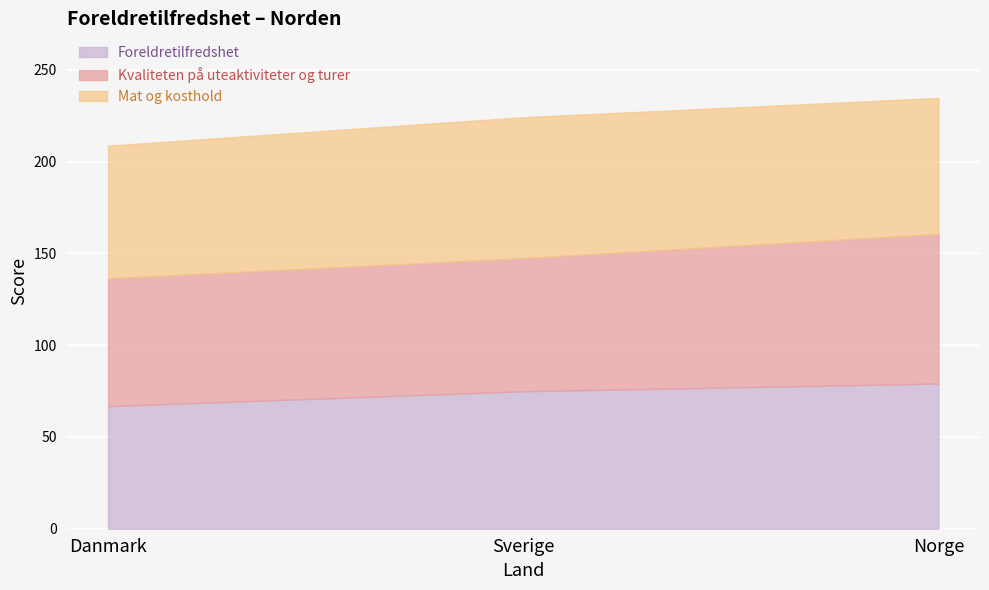

What position from the left is Sverige?

2